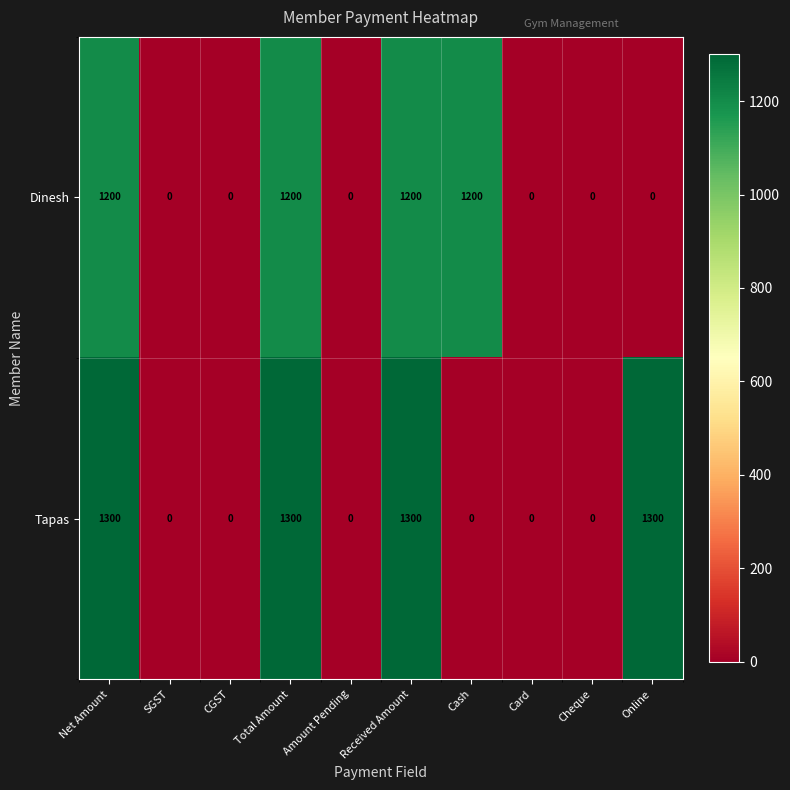

How many Dinesh values are between 0 and 1200?

10